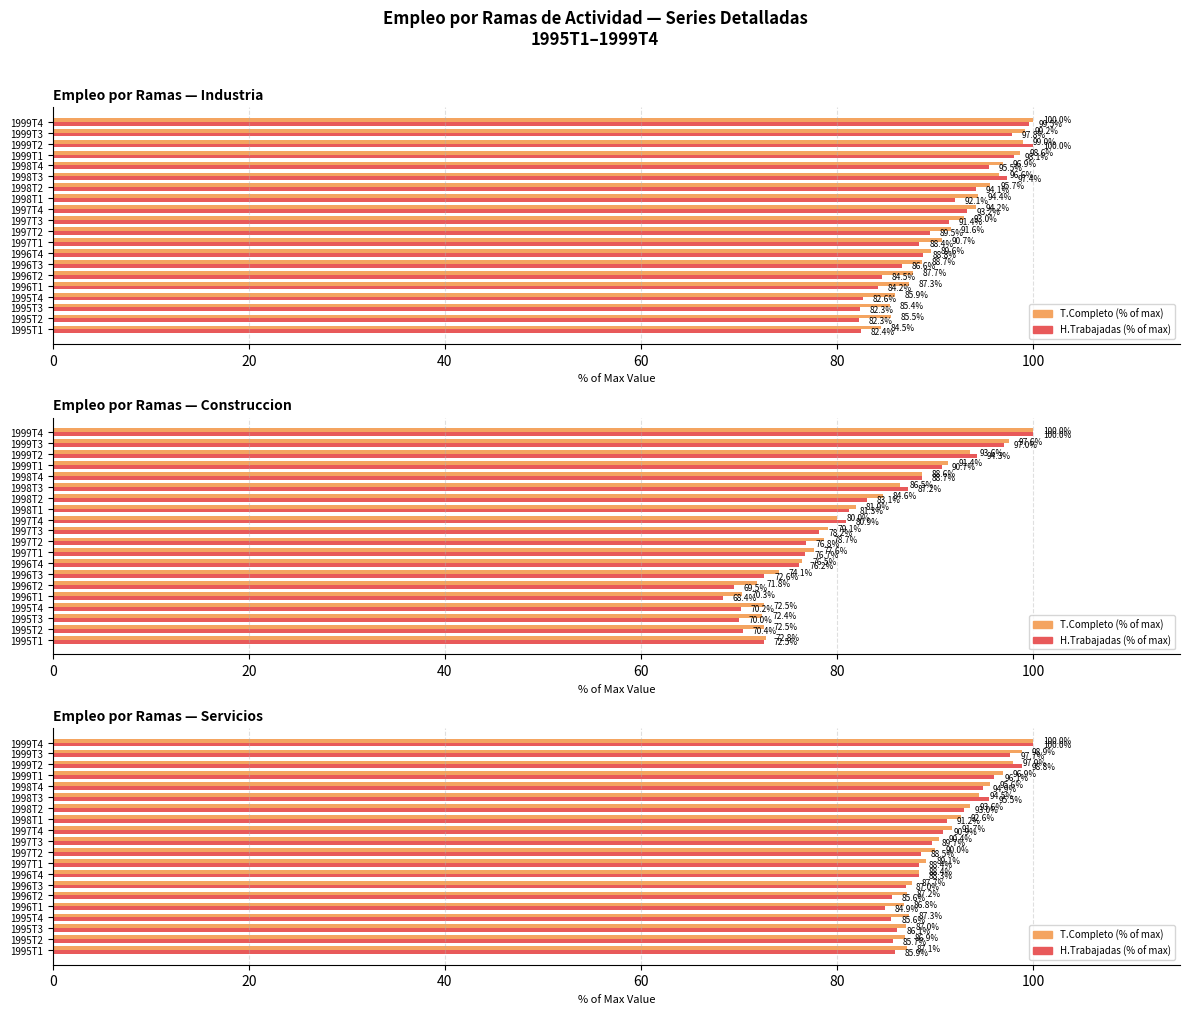

What is the approximate value of Servicios H.Trabajadas at 1999T2?

98.8